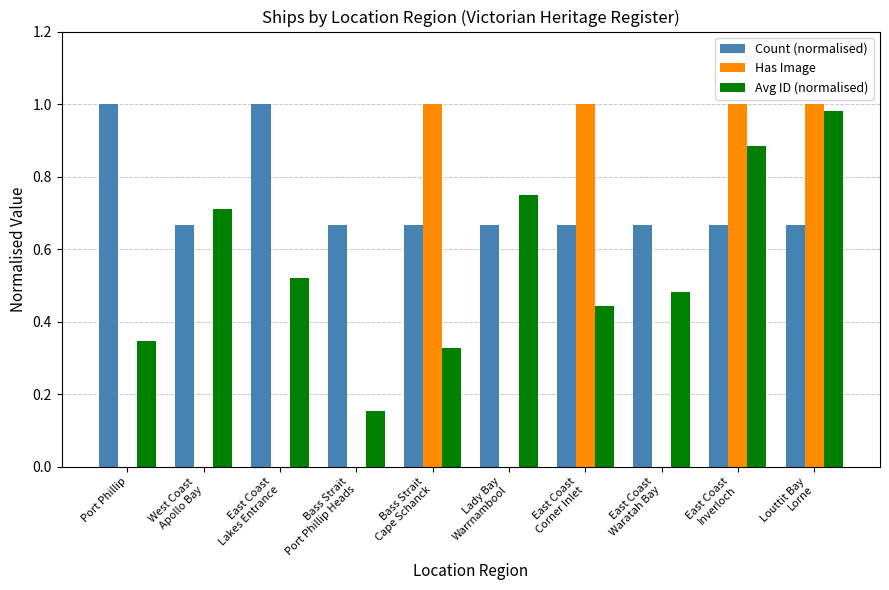

Which series has the largest total across all categories?

Count (normalised)